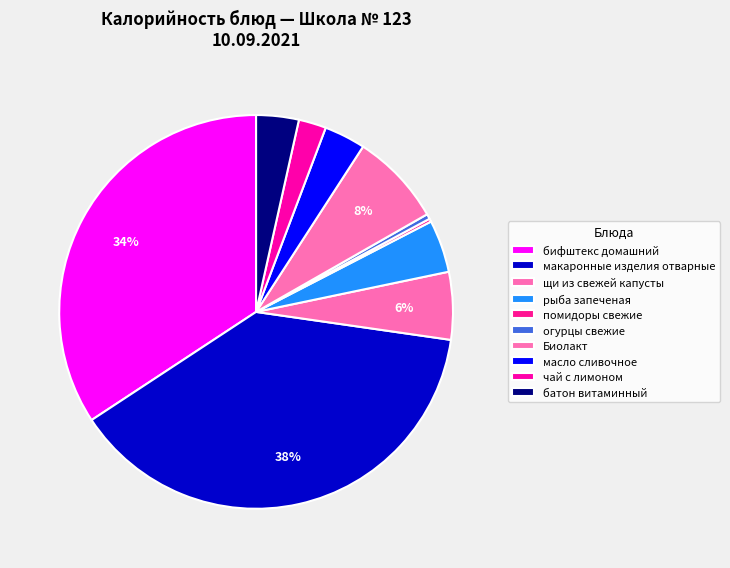

To the nearest percent, what portion does масло сливочное represent?

3%